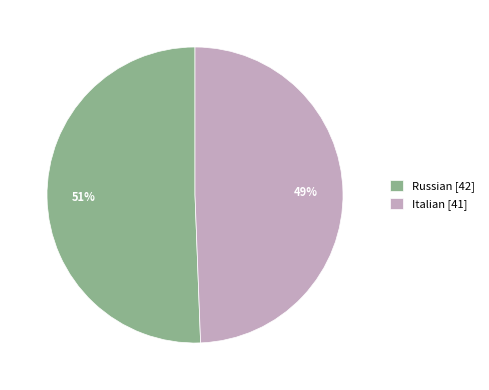

What is the majority slice?

Russian